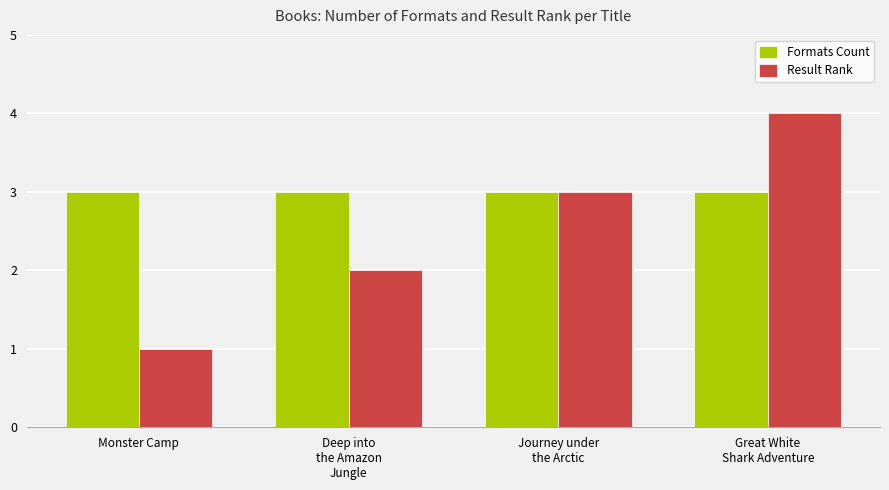

What value does the Formats Count series have at Deep into
the Amazon
Jungle?

3